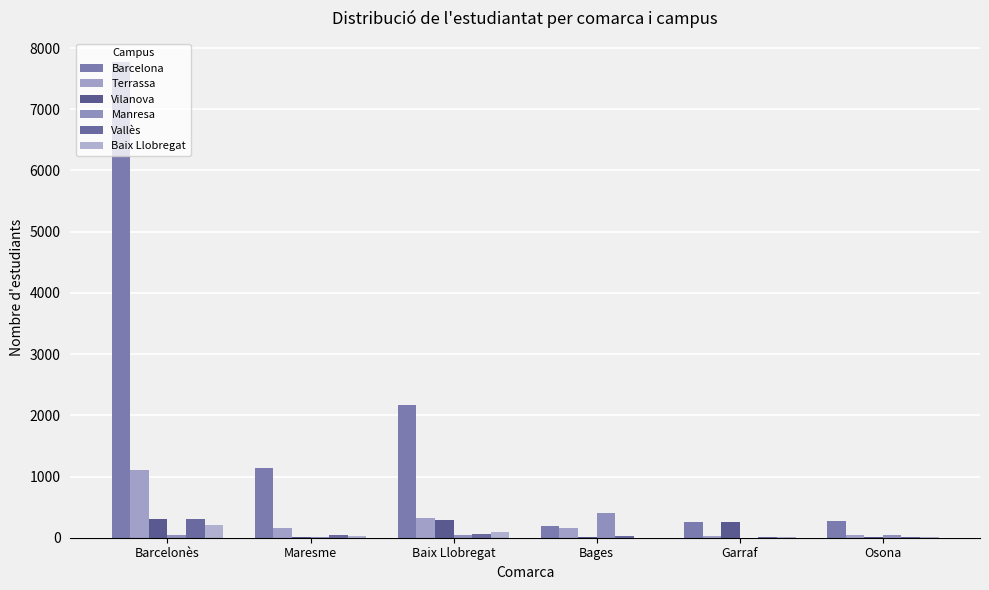

What value does the Barcelona series have at Bages?

196